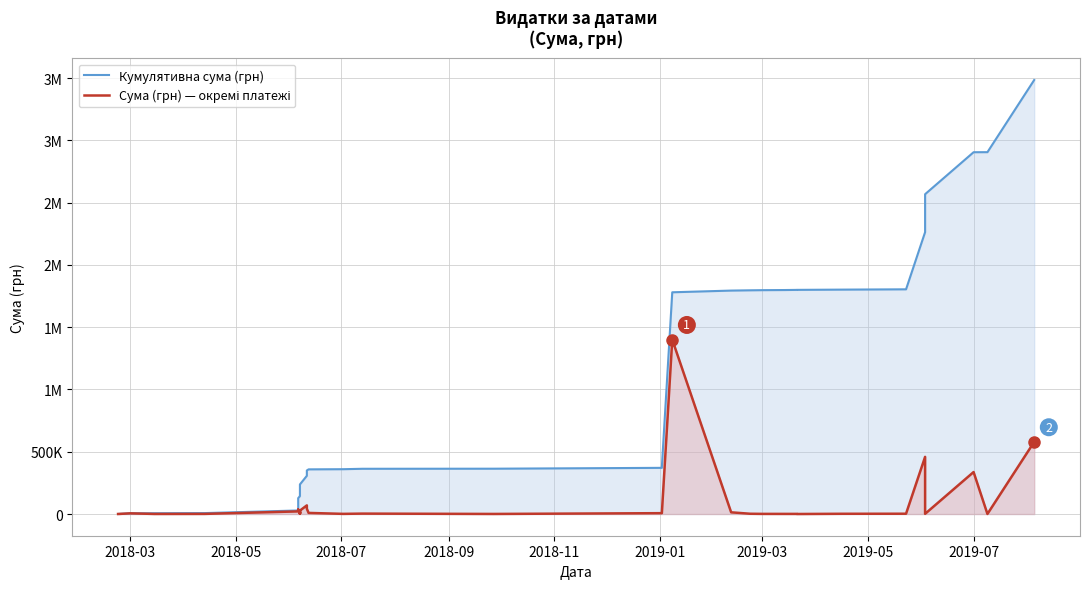

What is the sum of all Кумулятивна сума (грн) values?

37688586.4